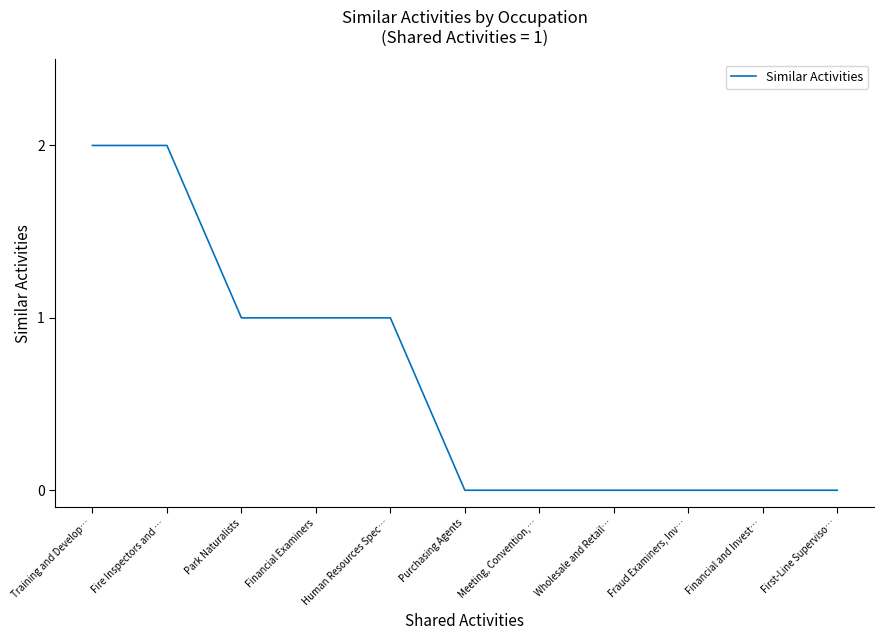

What position from the right is Fire Inspectors and …?

10